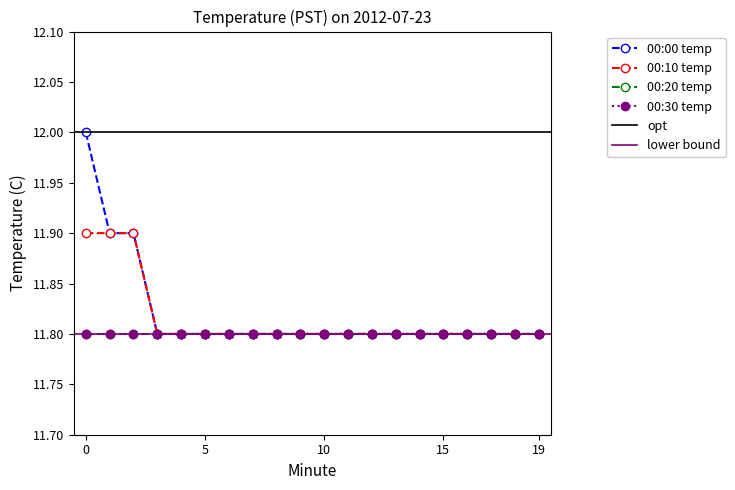

What is the smallest value displayed?

11.8